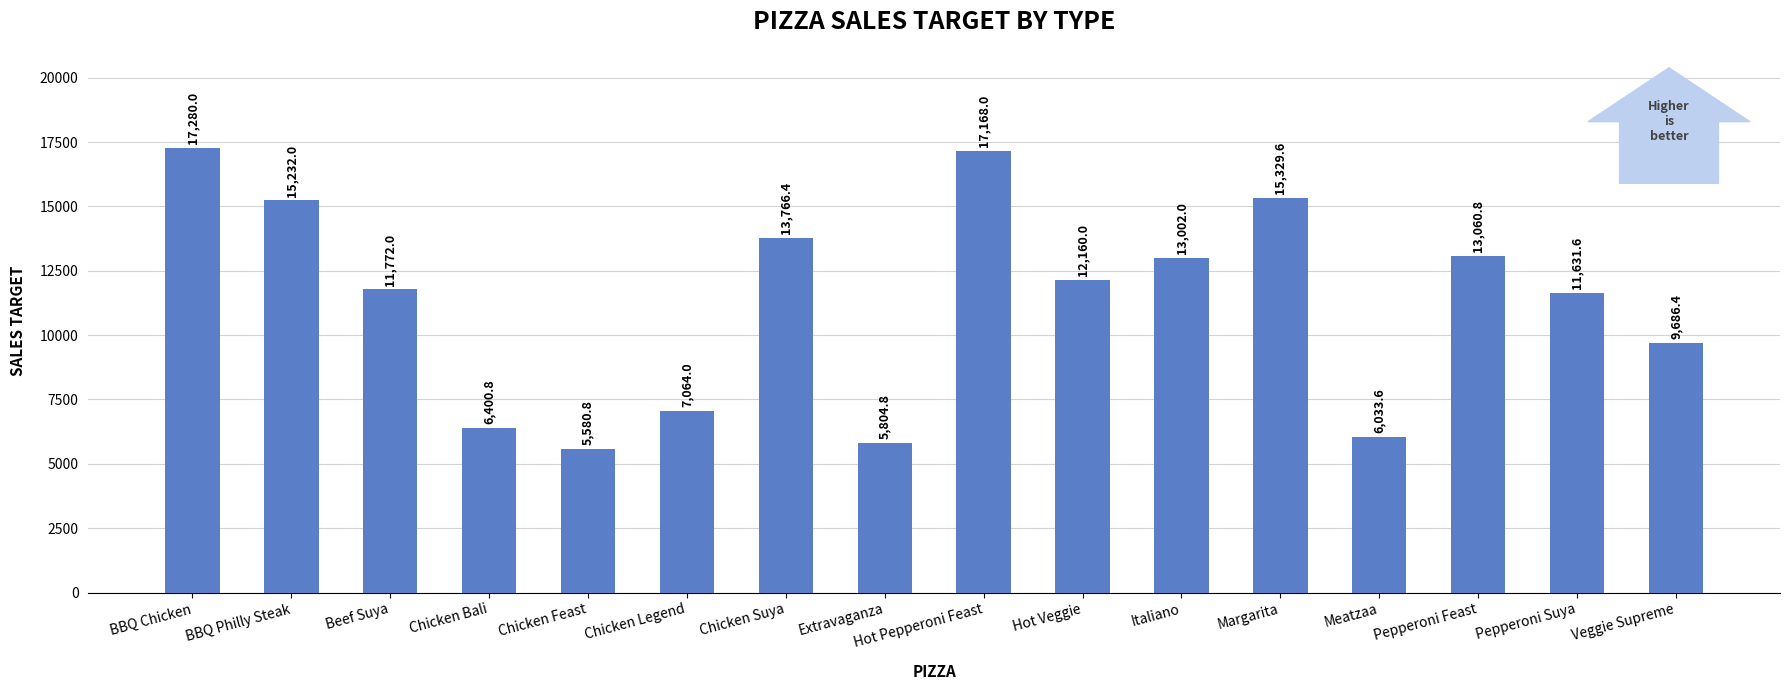

What is the label of the 12th bar from the left?

Margarita